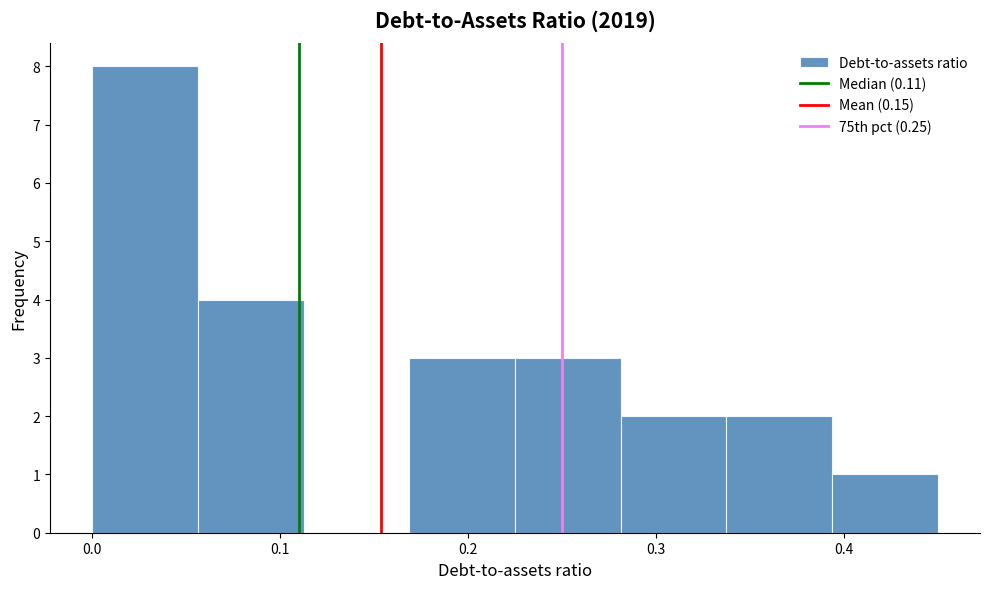

Reading left to right, transcribe this chart: for each bar, give the range it covers on the x-axis and its height. Neither the bar edges nor the heights are printed on the chart, so give them approximately, as read against the axes.

0.00 to 0.06: 8
0.06 to 0.11: 4
0.11 to 0.17: 0
0.17 to 0.23: 3
0.23 to 0.28: 3
0.28 to 0.34: 2
0.34 to 0.39: 2
0.39 to 0.45: 1